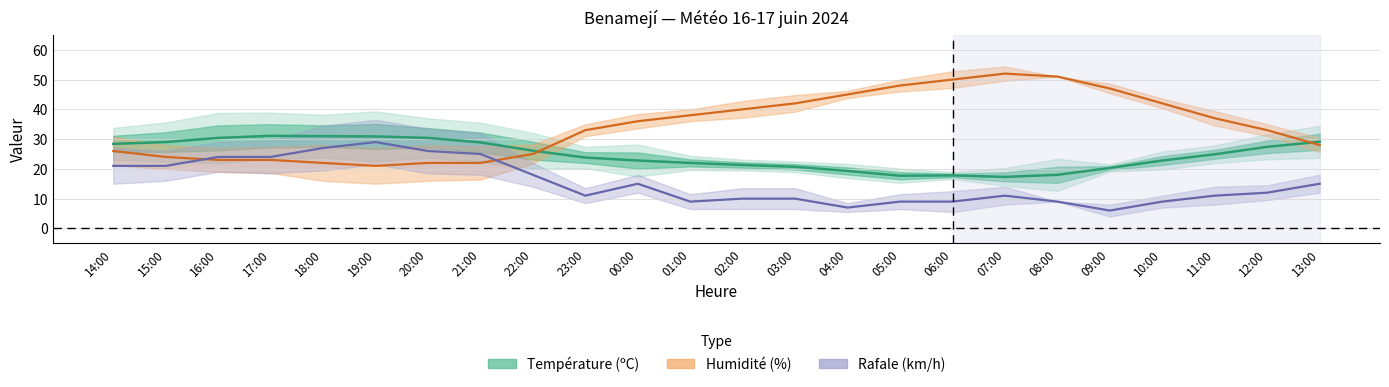

At which category does Température (ºC) reach its first local valley?

05:00